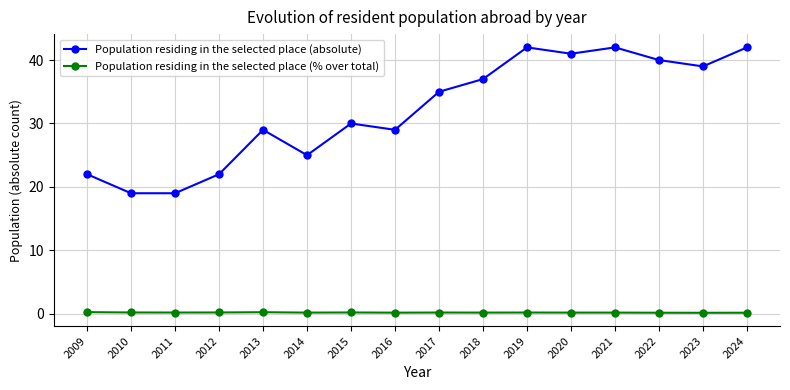

At which category is the sum across all series the highest?

2019